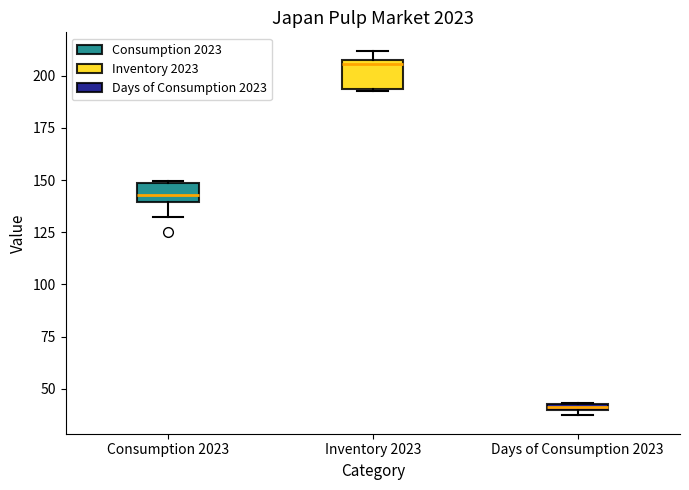

Where is the lower edge of the box for Inventory 2023 on the y-axis? The values are not printed on the chart, so give them approximately, as read against the axis.

195